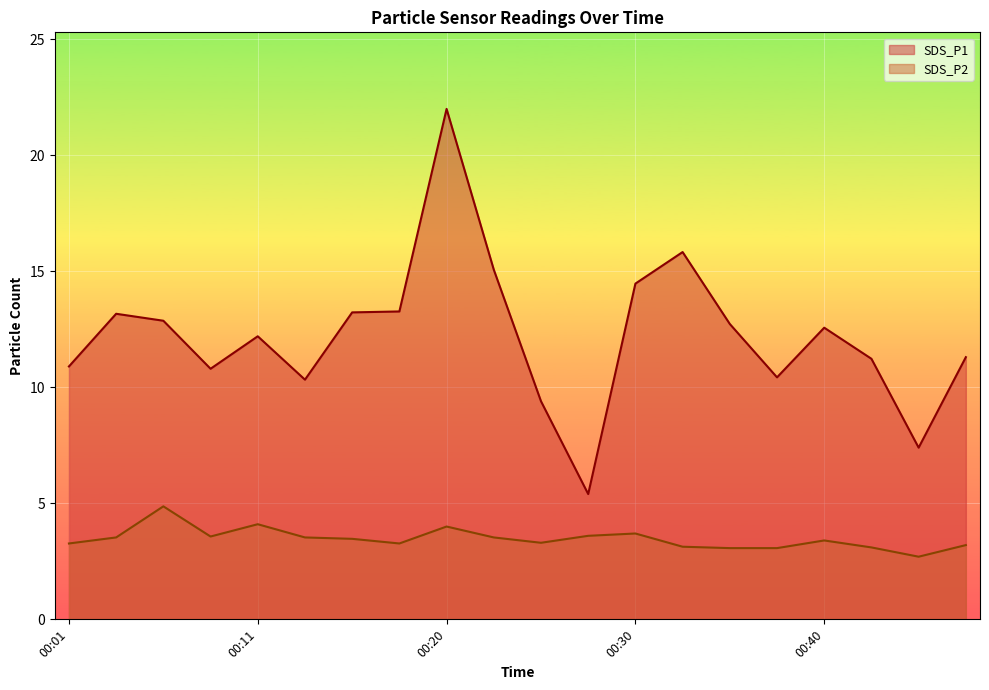

Reading right to left, transcribe all the data shown in this chart.

SDS_P1: 00:50=11.3	00:47=7.4	00:42=11.2	00:40=12.6	00:37=10.4	00:35=12.7	00:33=15.8	00:30=14.5	00:28=5.4	00:25=9.4	00:23=15.1	00:20=22.0	00:18=13.3	00:16=13.2	00:13=10.3	00:11=12.2	00:08=10.8	00:06=12.9	00:03=13.2	00:01=10.9
SDS_P2: 00:50=3.2	00:47=2.7	00:42=3.1	00:40=3.4	00:37=3.1	00:35=3.1	00:33=3.1	00:30=3.7	00:28=3.6	00:25=3.3	00:23=3.5	00:20=4.0	00:18=3.3	00:16=3.5	00:13=3.5	00:11=4.1	00:08=3.6	00:06=4.9	00:03=3.5	00:01=3.3